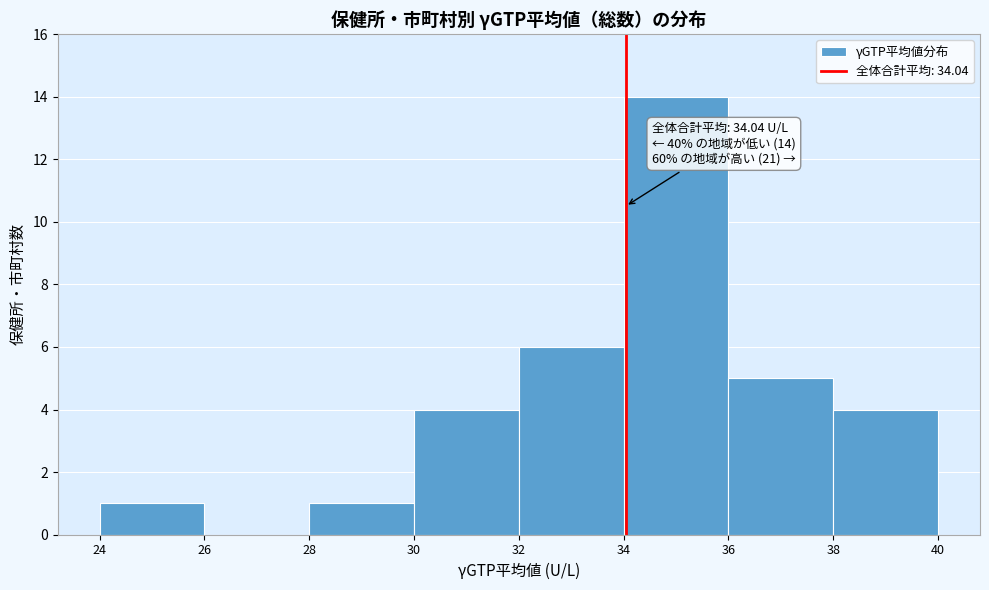

Over which range of the x-axis is the bar tallest?

34 to 36